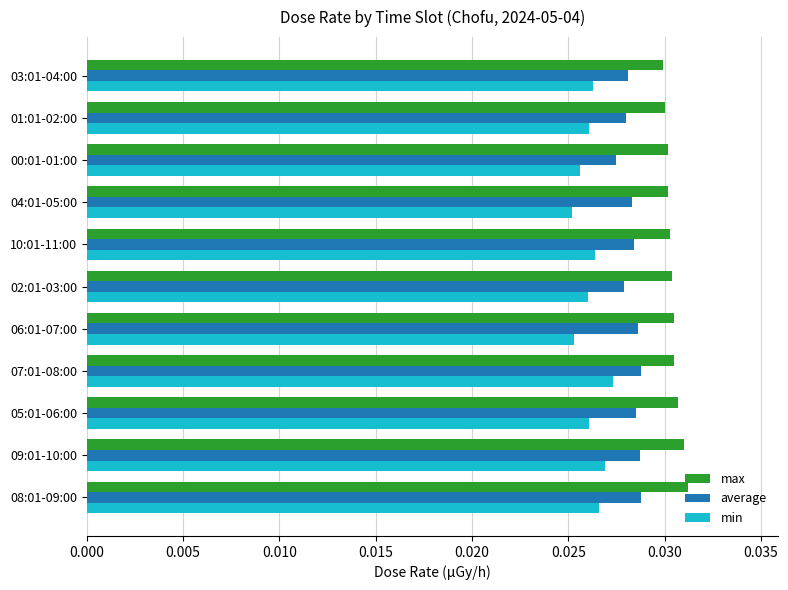

List the series in order of their peak value, highest first.

max, average, min